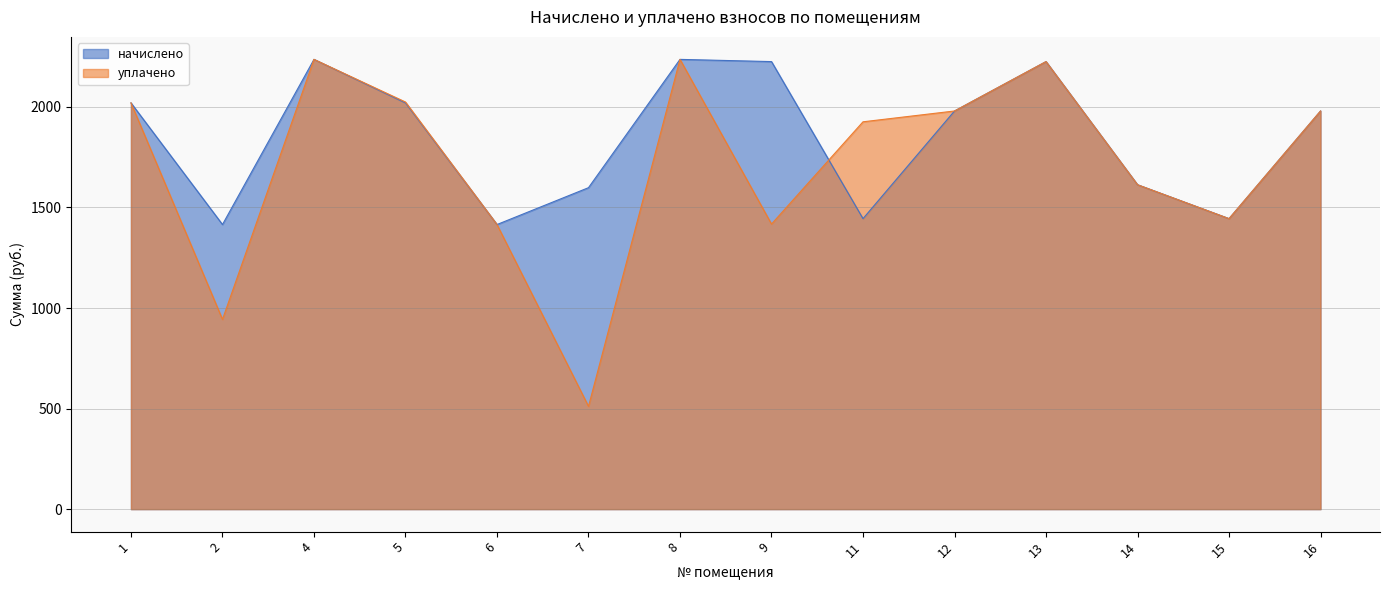

How many distinct data groups are displayed?

2